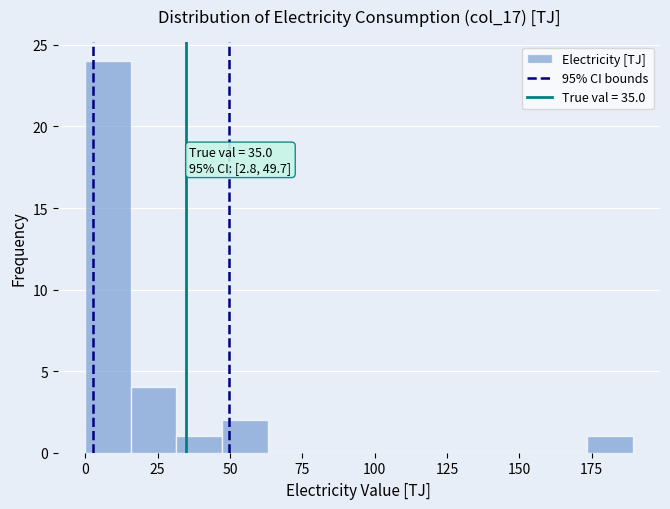

Read against the x-axis, roughly where is the centre of the tallest bar?

10